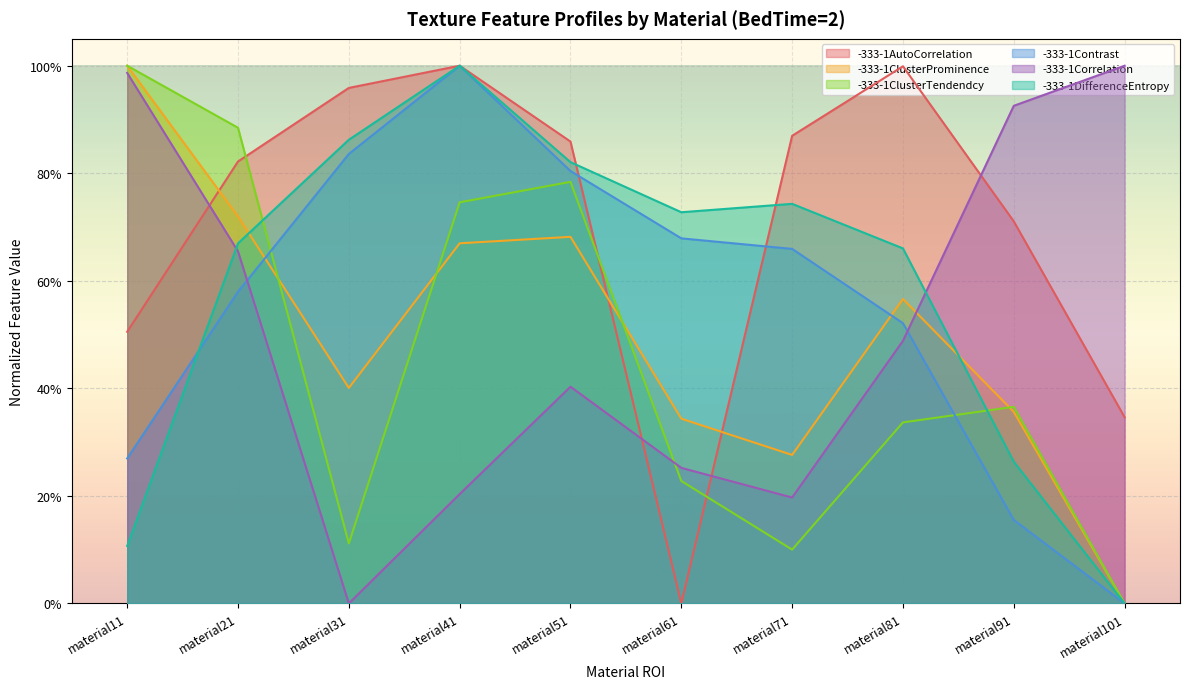

What is the average value of the -333-1Correlation series?

0.5